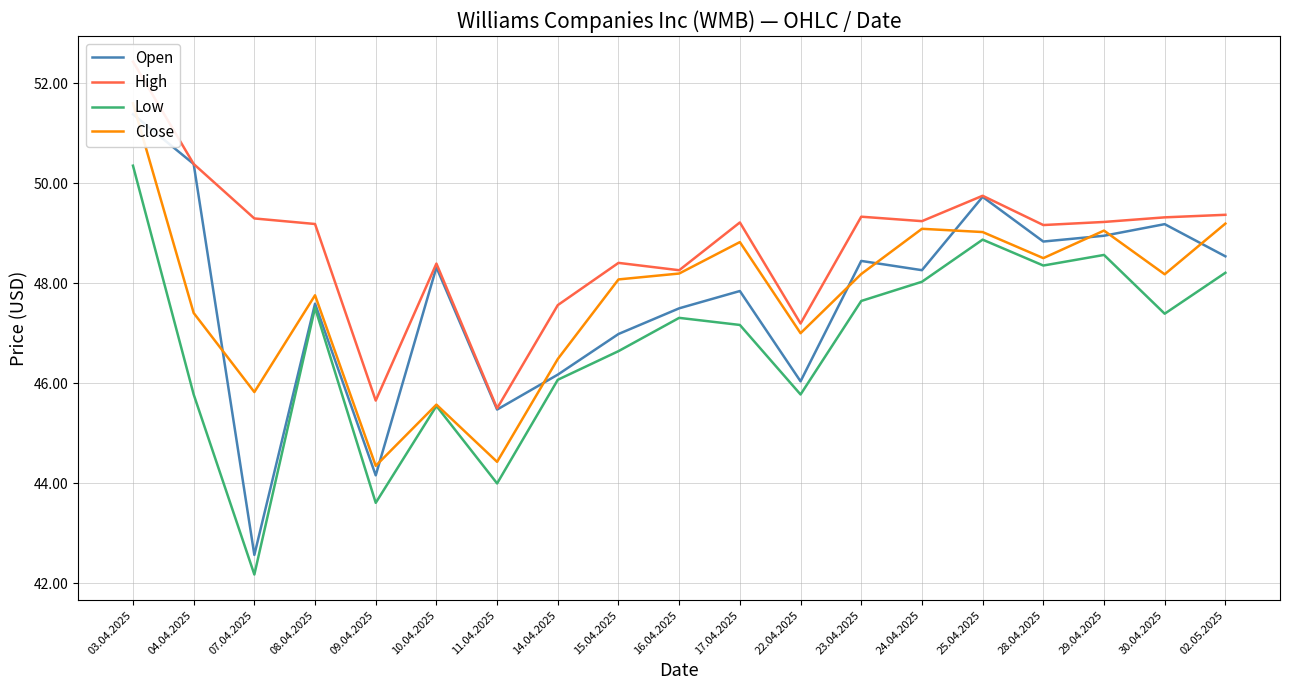

What is the label of the 15th point from the left?

25.04.2025